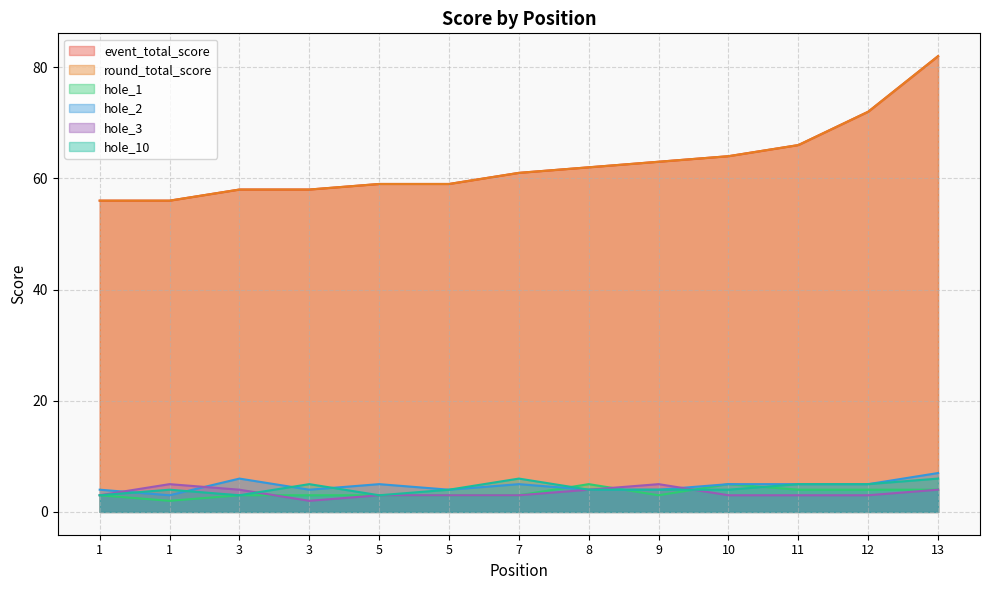

Reading right to left, transcribe all the data shown in this chart.

event_total_score: 82	72	66	64	63	62	61	59	59	58	58	56	56
round_total_score: 82	72	66	64	63	62	61	59	59	58	58	56	56
hole_1: 4	4	4	5	3	5	3	3	3	3	3	2	3
hole_2: 7	5	5	5	4	4	5	4	5	4	6	3	4
hole_3: 4	3	3	3	5	4	3	3	3	2	4	5	3
hole_10: 6	5	5	4	4	4	6	4	3	5	3	4	3